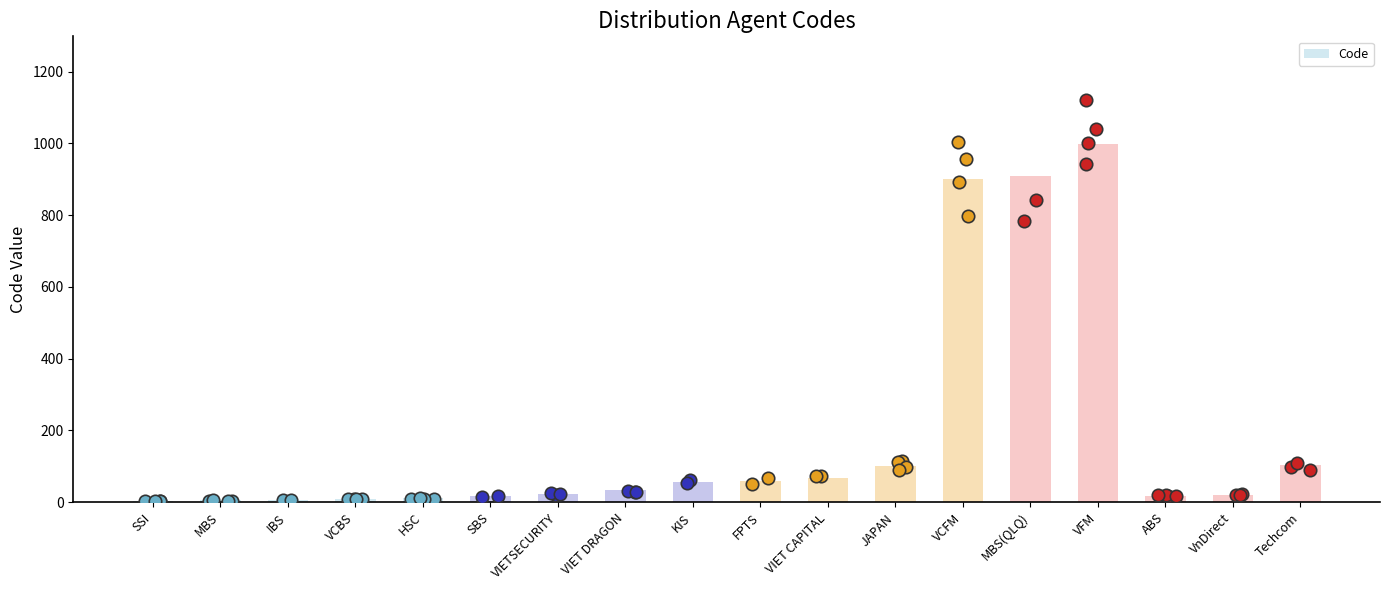

Approximately how many times larger is the value at IBS compared to SSI?

2.3